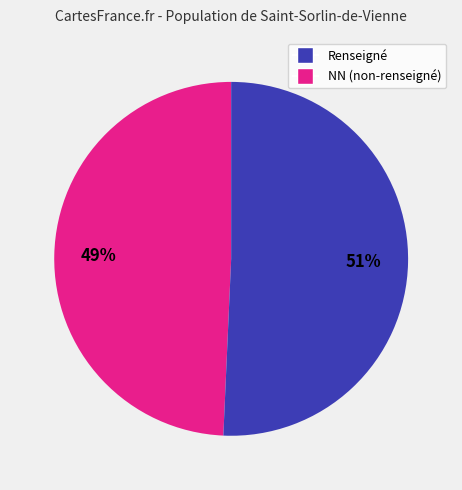

Is there a majority slice in this chart?

Yes